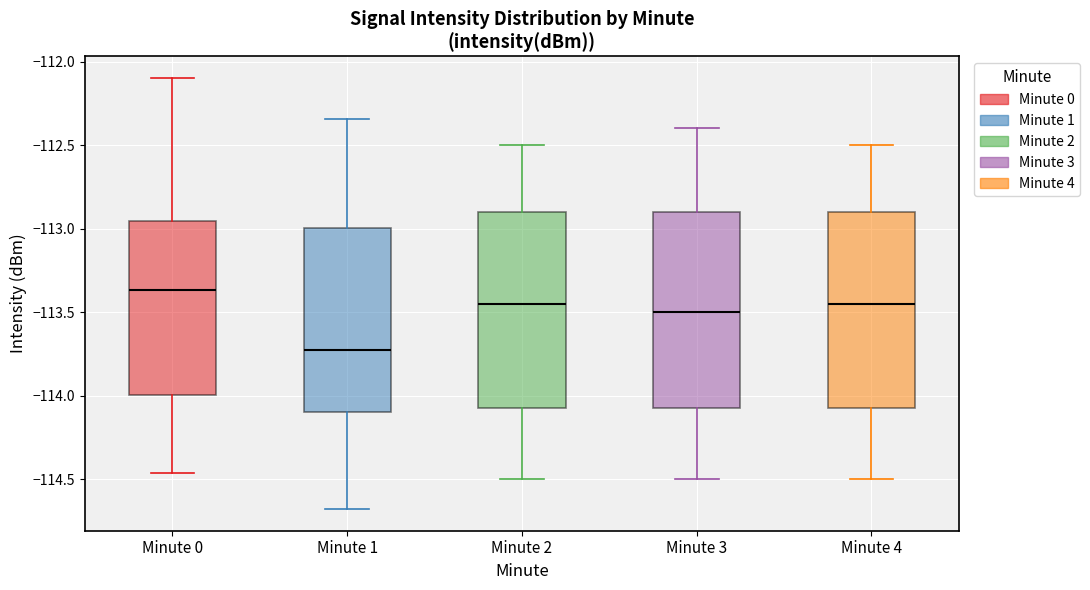

Where does the upper whisker of the box for Minute 4 end on the y-axis? The values are not printed on the chart, so give them approximately, as read against the axis.

-112.50